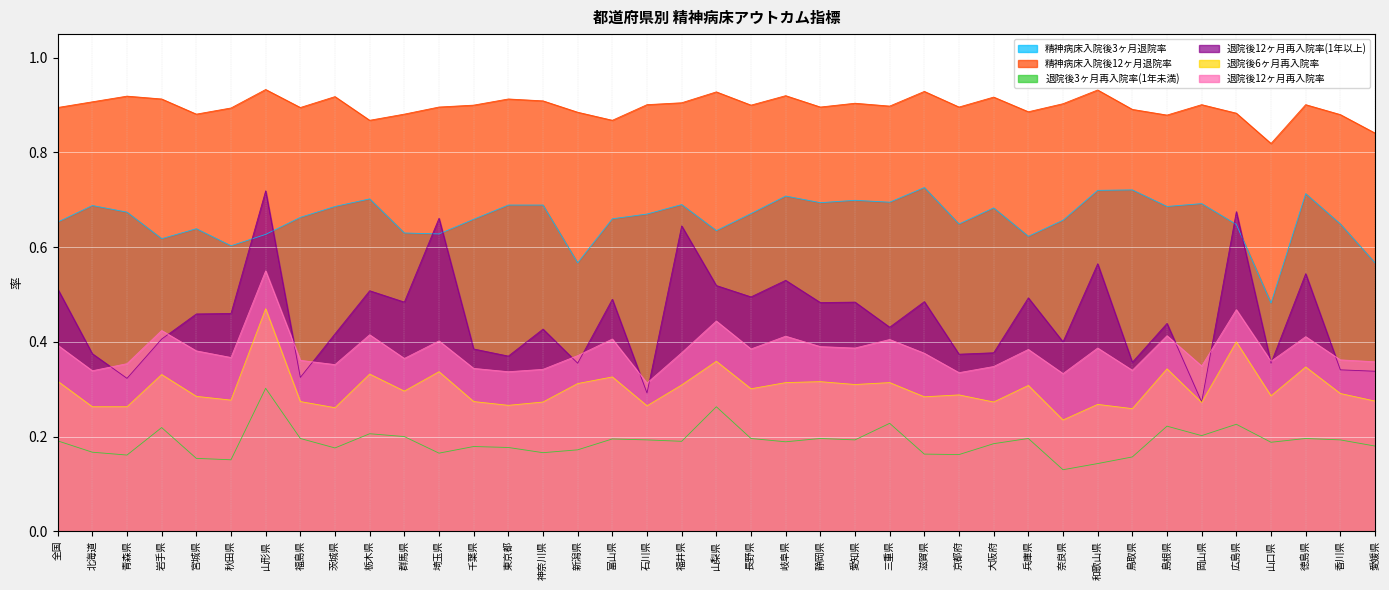

What is the value of the 精神病床入院後3ヶ月退院率 point at the 27th from the left?

0.6